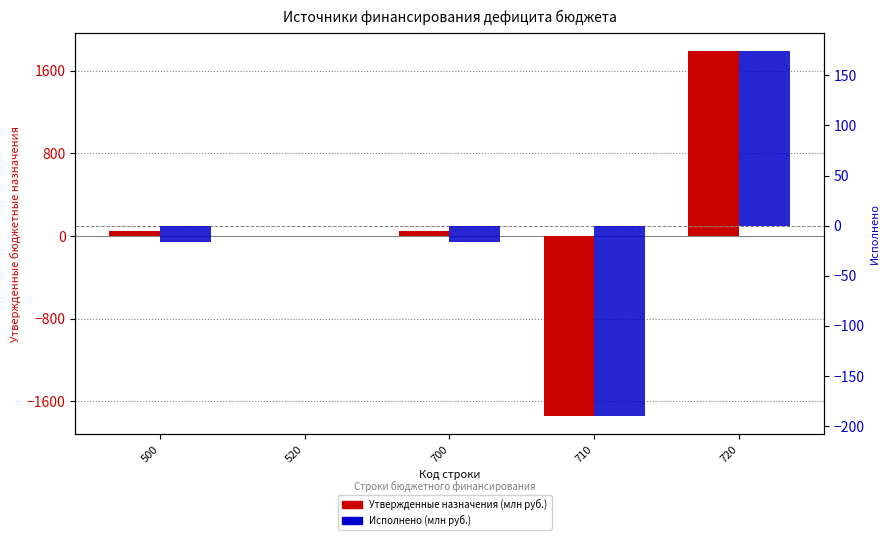

Which has a higher value, 520 or 500?

500